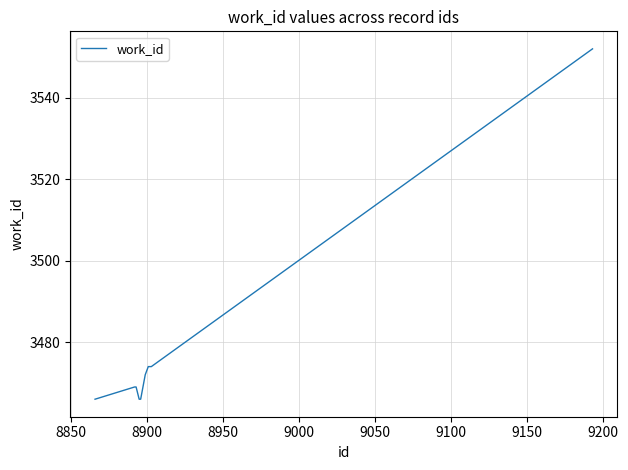

What is the smallest value displayed?

3466